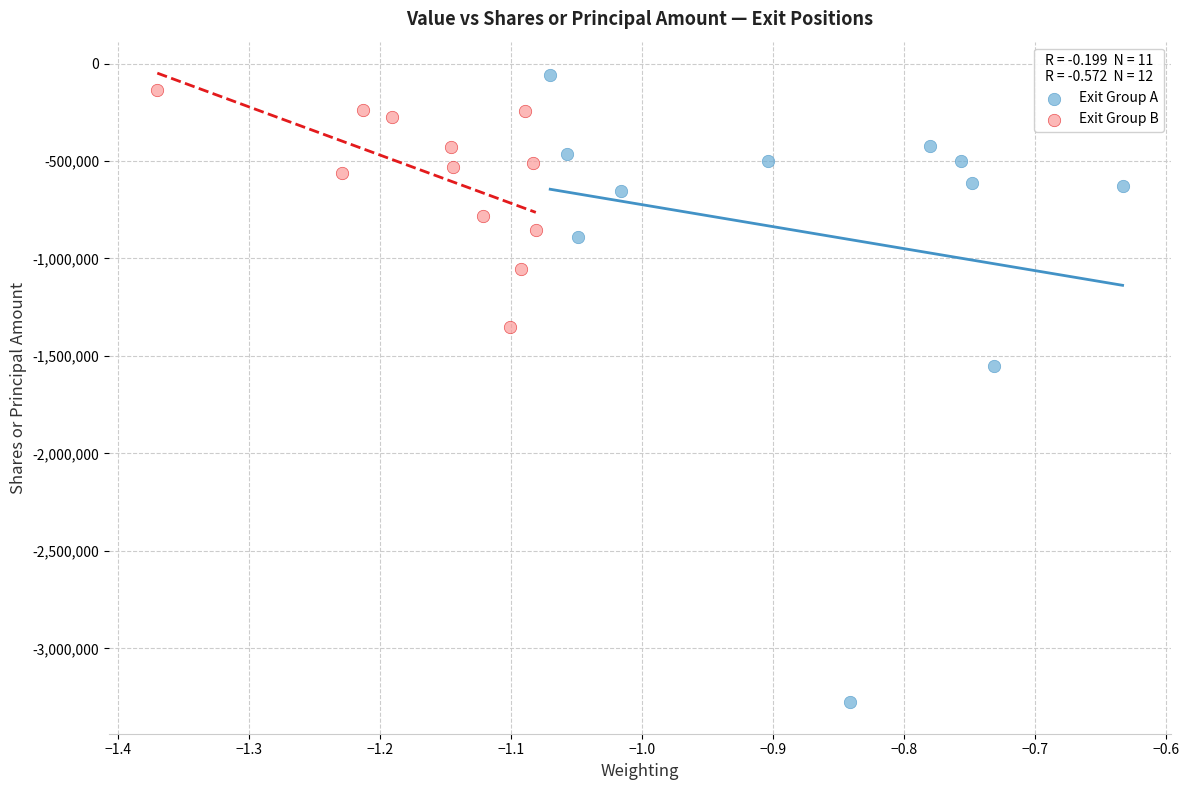

Which series has the widest spread of Y values?

Exit Group A